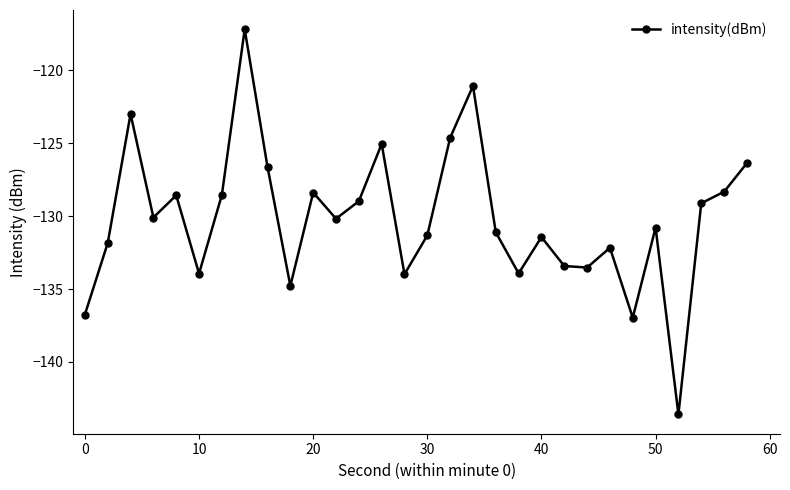

What is the difference between the maximum and minimum values?

26.4